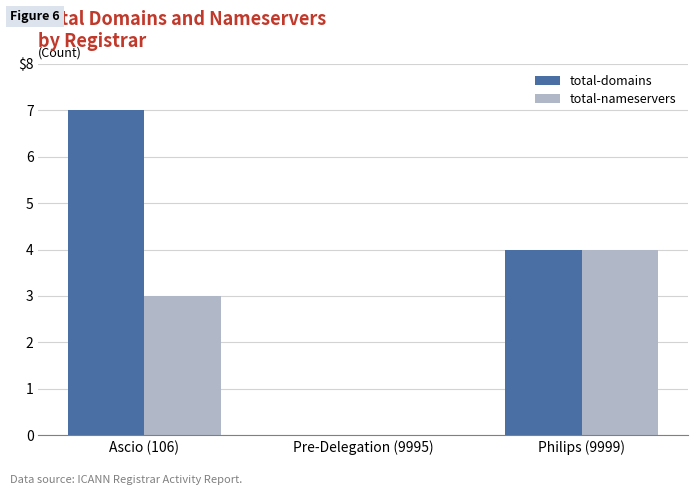

What is the average value of the total-nameservers series?

2